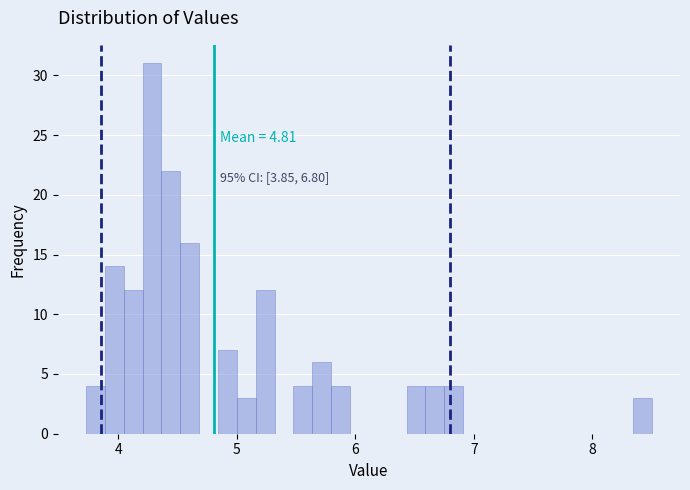

Around what value on the x-axis is the tallest bar? Give the approximate position of its centre, as read against the axis.

4.3